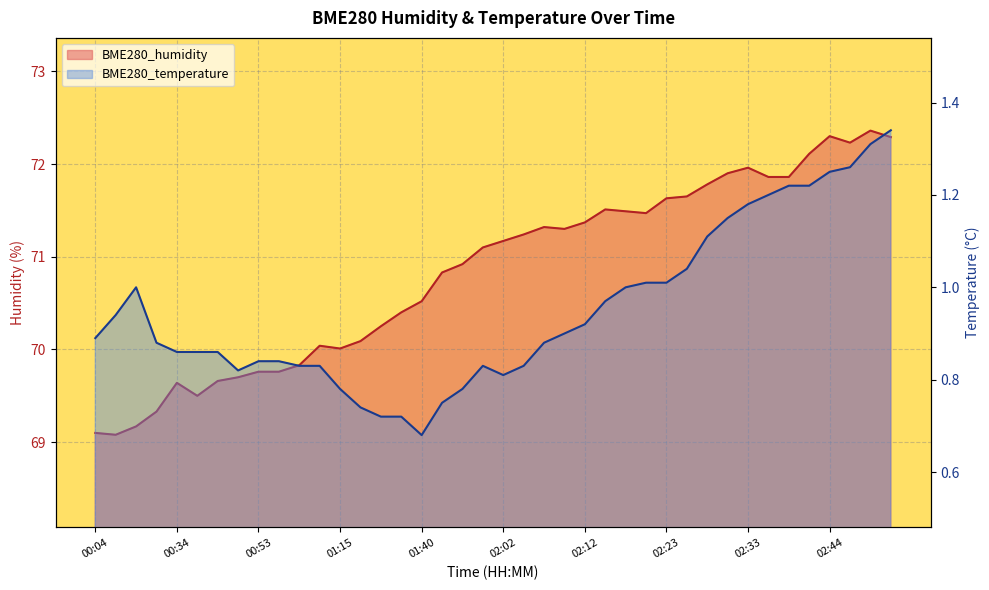

What is the label of the 27th point from the left?

02:18